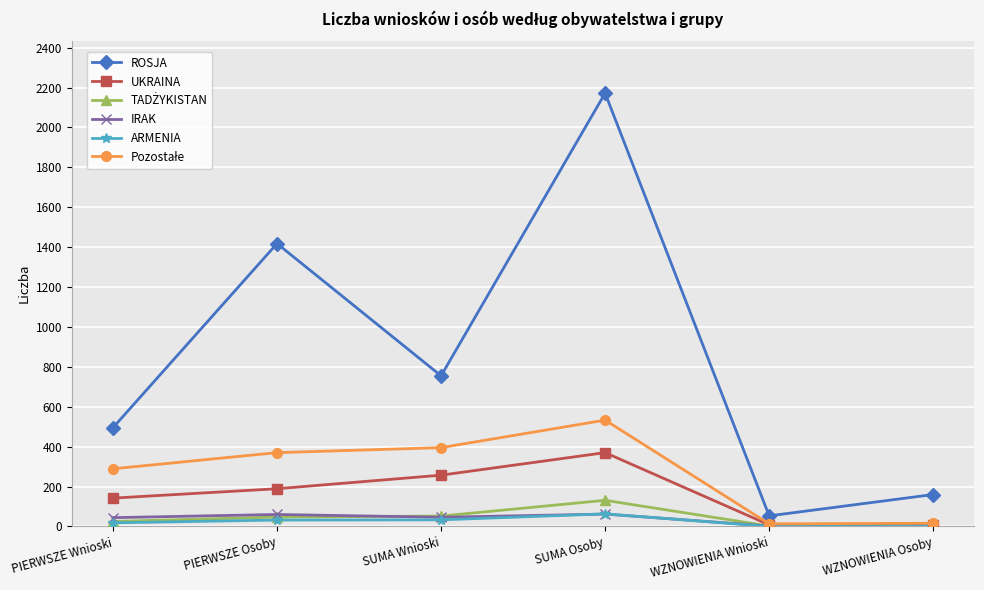

What position from the right is WZNOWIENIA Osoby?

1